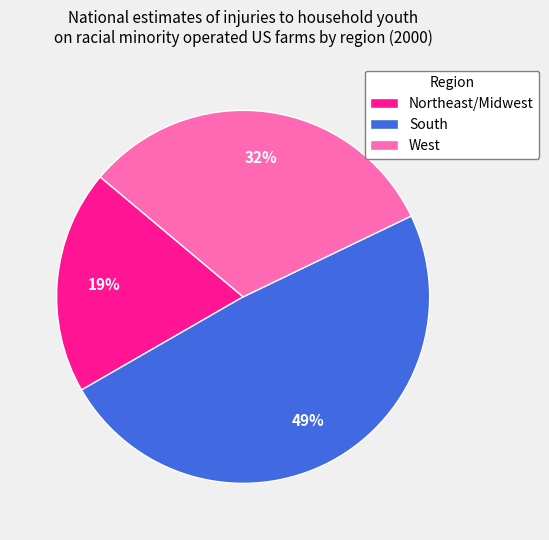

Is West the majority of the pie?

No